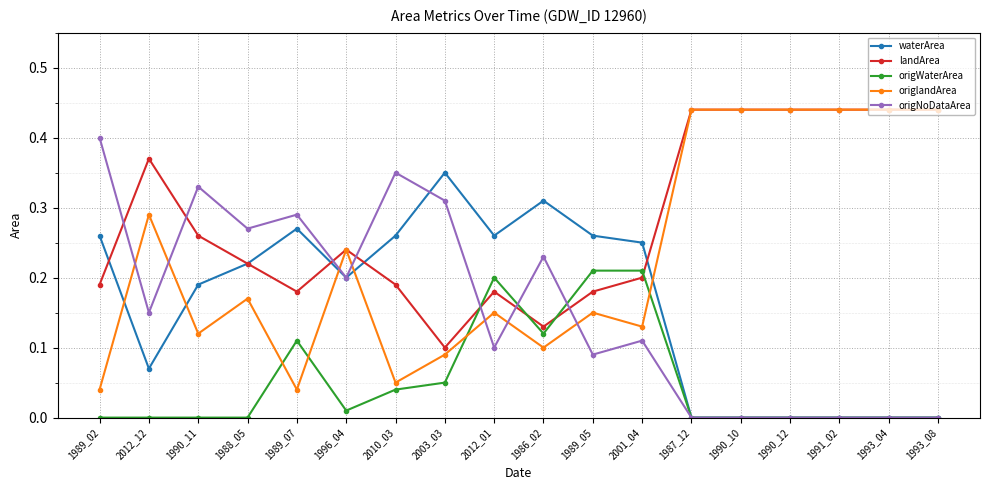

The origWaterArea series shows 0.1 at 1989_07. True or false?

True